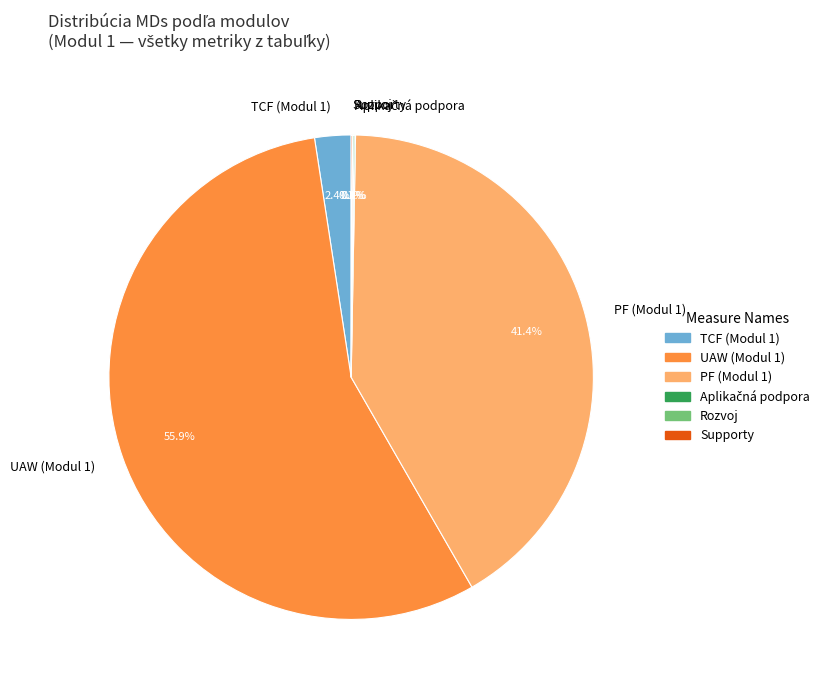

Which category accounts for the majority?

UAW (Modul 1)